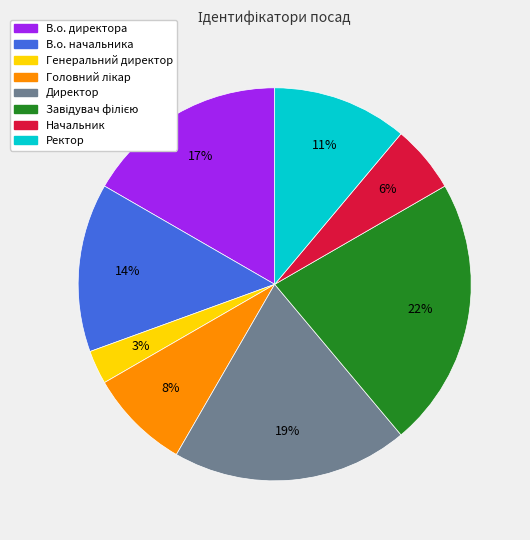

Is Директор the majority of the pie?

No